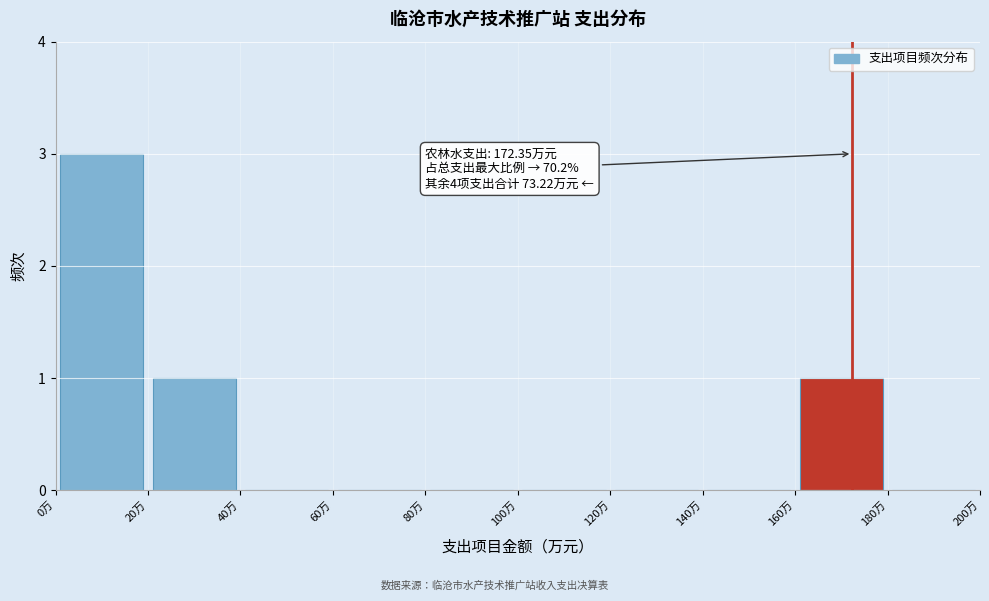

Which range on the x-axis has the tallest bar?

0 to 20